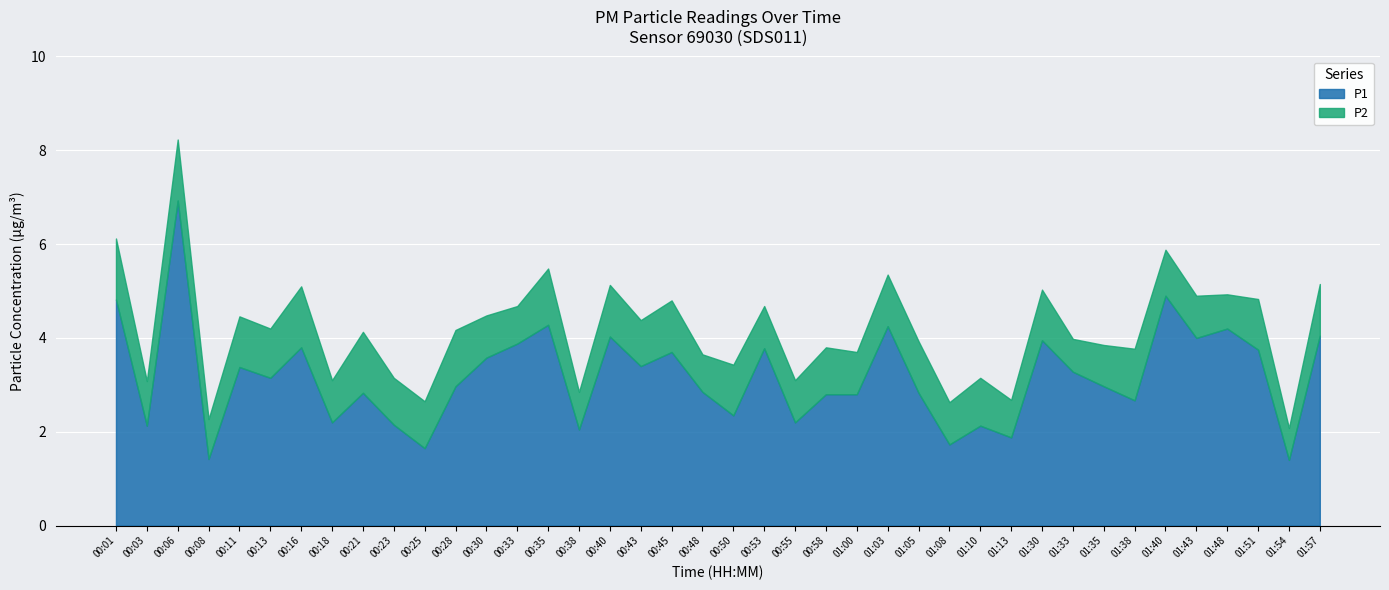

How many values in the P1 series exceed 3?

20